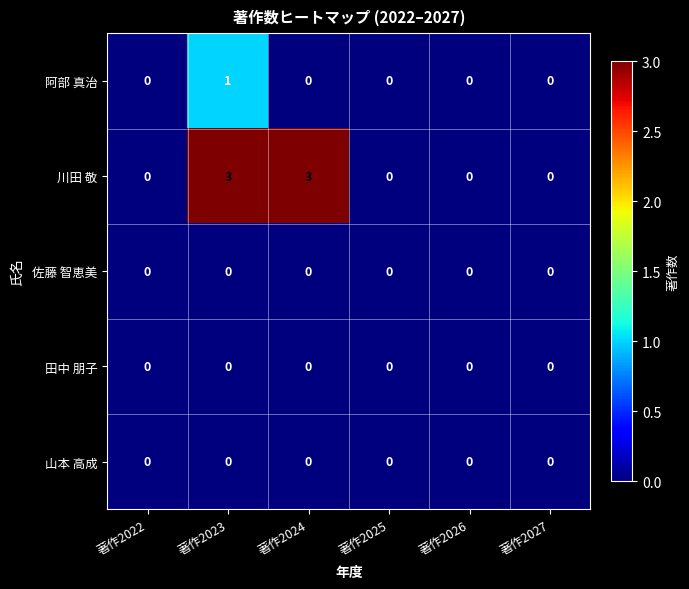

What is the greatest value displayed?

3